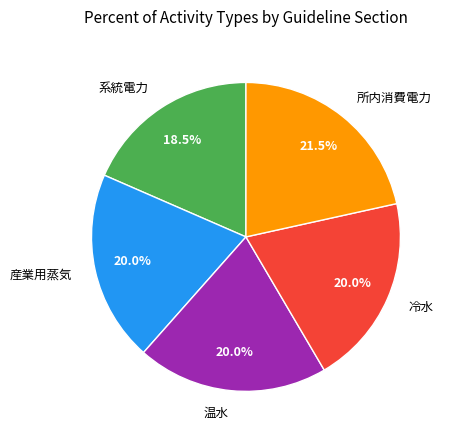

Which slice is the largest?

所内消費電力